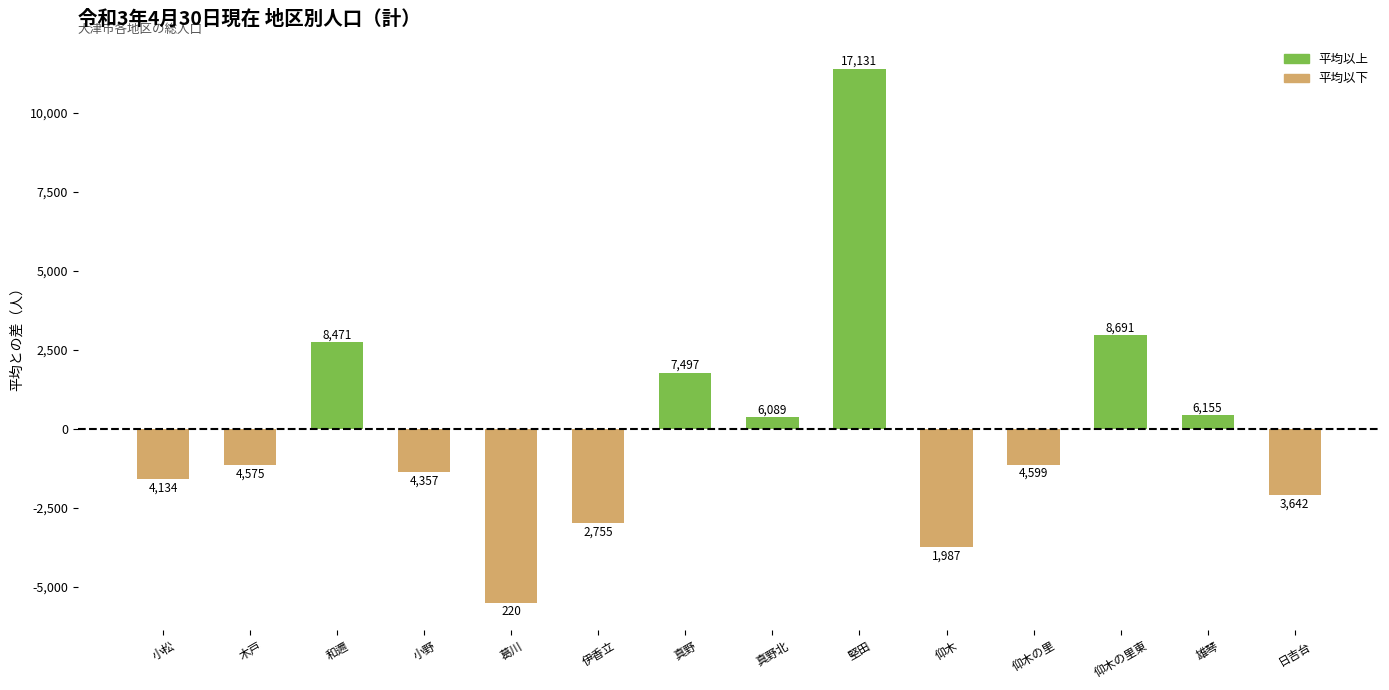

Are the bars horizontal?

No